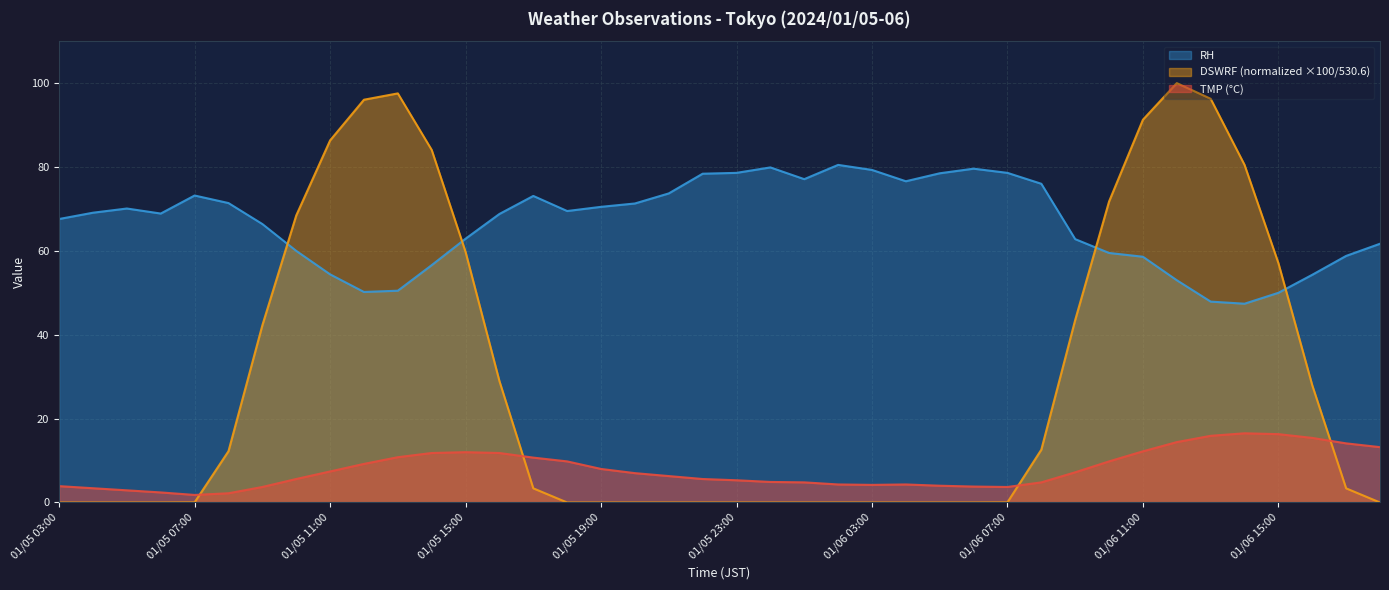

True or false: TMP has a value of 4.7 at 01/06 11:00.

False